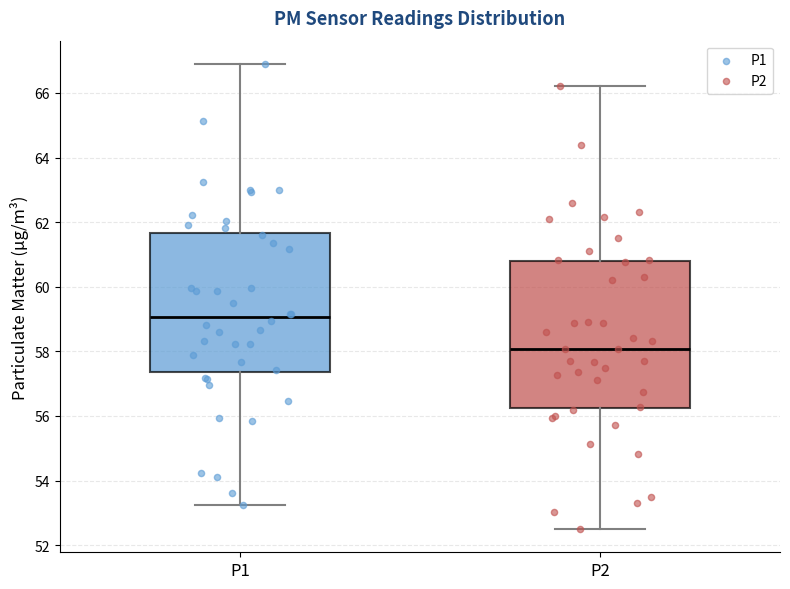

Where is the upper edge of the box for P1 on the y-axis? The values are not printed on the chart, so give them approximately, as read against the axis.

61.6